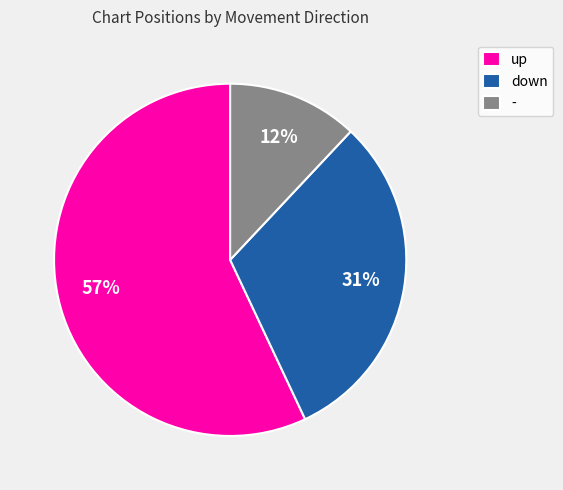

Is the sum of - and down greater than half?

No